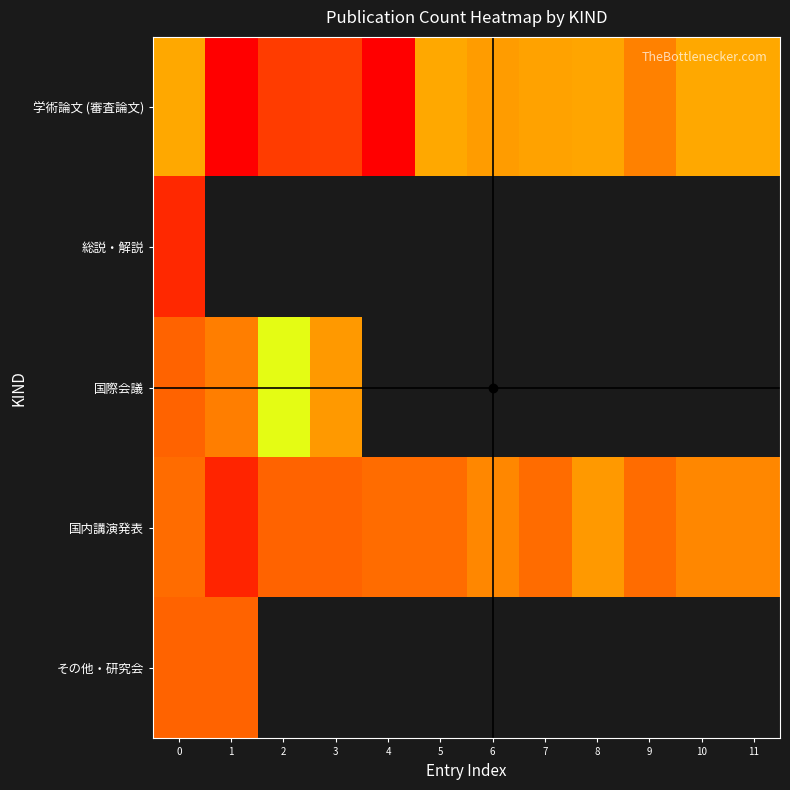

Which series has the widest spread of values?

学術論文 (審査論文)